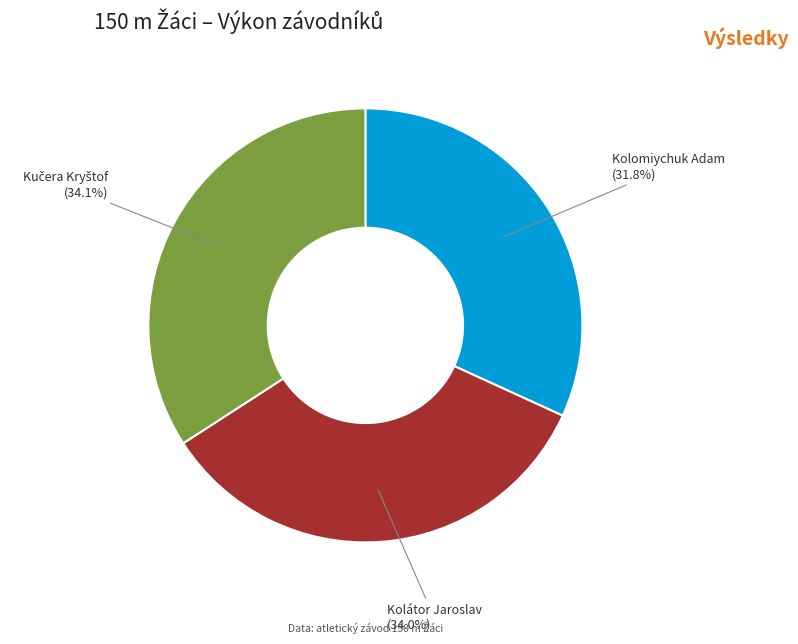

How many segments does this pie chart have?

3